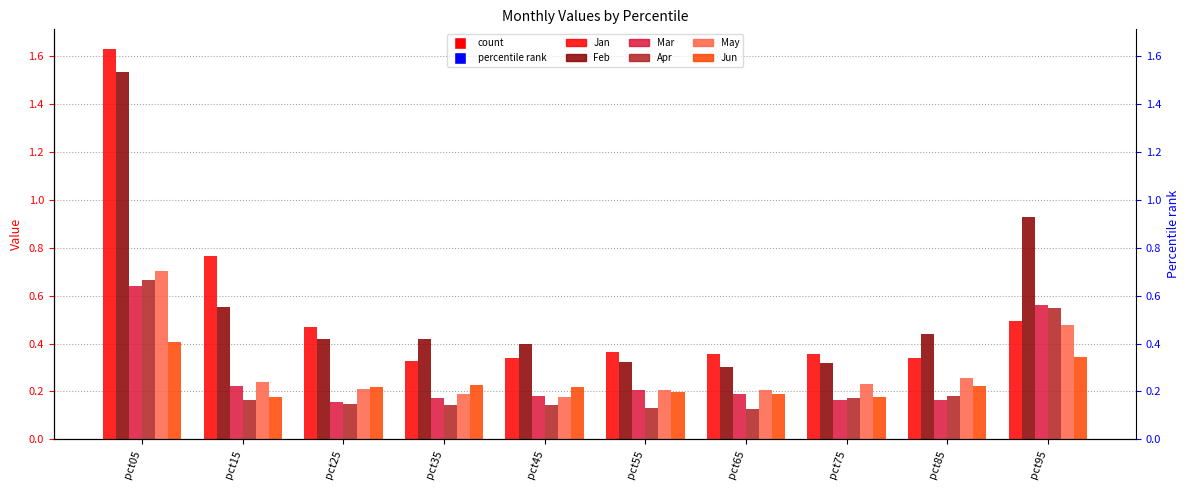

Reading left to right, list all the values displayed in this chart.

Jan: pct05=1.6	pct15=0.8	pct25=0.5	pct35=0.3	pct45=0.3	pct55=0.4	pct65=0.4	pct75=0.4	pct85=0.3	pct95=0.5
Feb: pct05=1.5	pct15=0.6	pct25=0.4	pct35=0.4	pct45=0.4	pct55=0.3	pct65=0.3	pct75=0.3	pct85=0.4	pct95=0.9
Mar: pct05=0.6	pct15=0.2	pct25=0.2	pct35=0.2	pct45=0.2	pct55=0.2	pct65=0.2	pct75=0.2	pct85=0.2	pct95=0.6
Apr: pct05=0.7	pct15=0.2	pct25=0.1	pct35=0.1	pct45=0.1	pct55=0.1	pct65=0.1	pct75=0.2	pct85=0.2	pct95=0.5
May: pct05=0.7	pct15=0.2	pct25=0.2	pct35=0.2	pct45=0.2	pct55=0.2	pct65=0.2	pct75=0.2	pct85=0.3	pct95=0.5
Jun: pct05=0.4	pct15=0.2	pct25=0.2	pct35=0.2	pct45=0.2	pct55=0.2	pct65=0.2	pct75=0.2	pct85=0.2	pct95=0.3